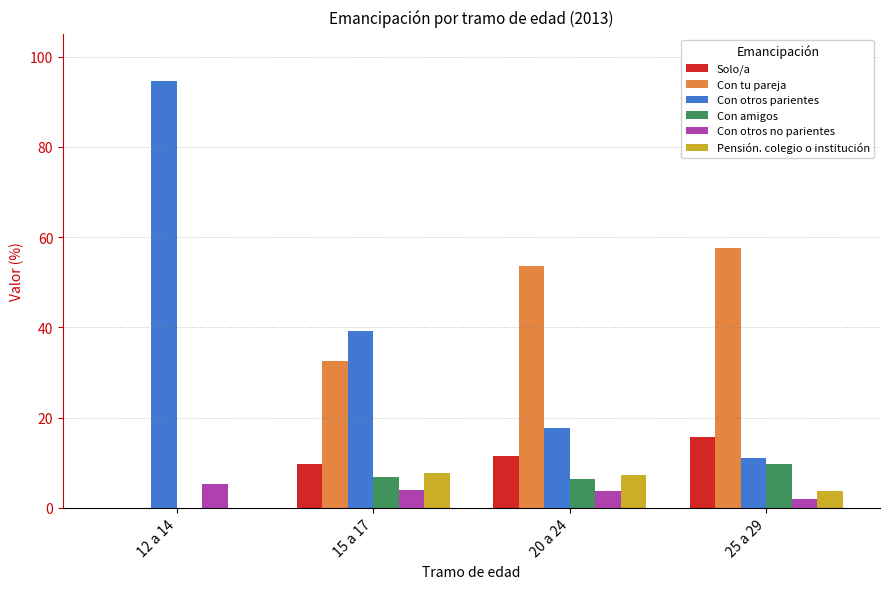

What is the greatest value displayed?

94.6